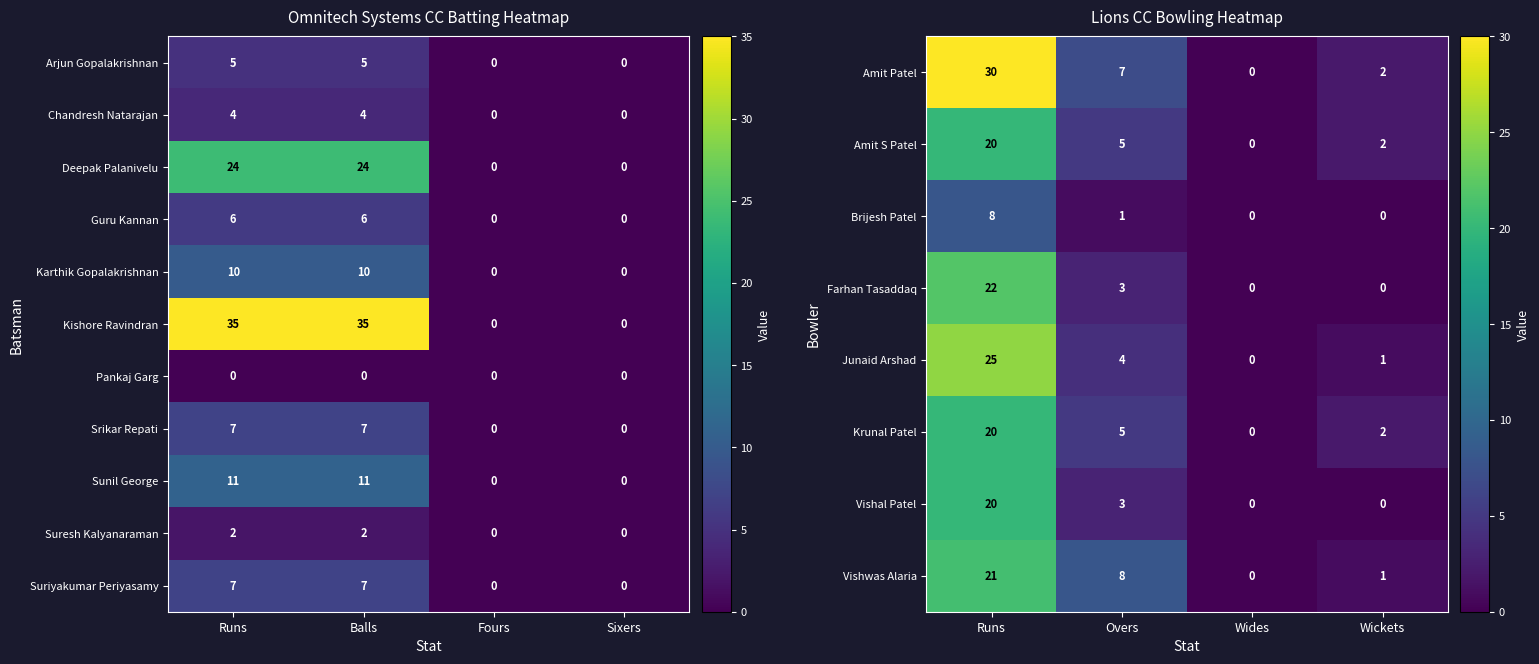

True or false: Suriyakumar Periyasamy has a value of 7 at Balls.

True